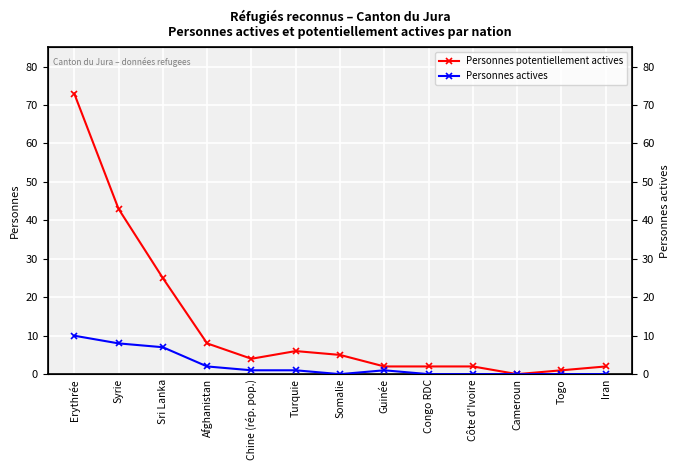

At which category is the sum across all series the highest?

Erythrée